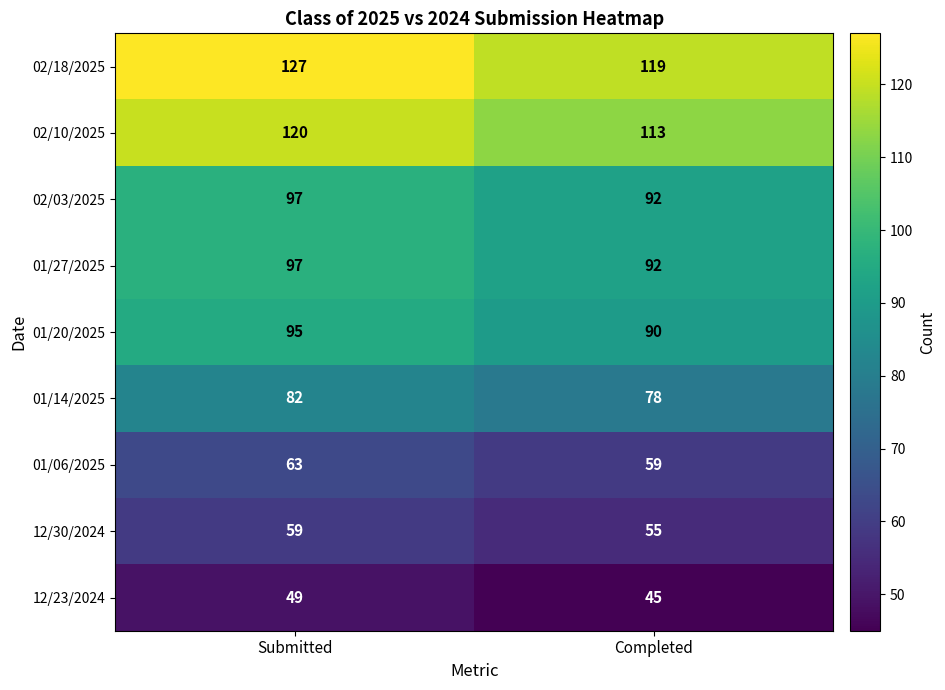

Reading left to right, what are all the values shown in this chart?

02/18/2025: 127	119
02/10/2025: 120	113
02/03/2025: 97	92
01/27/2025: 97	92
01/20/2025: 95	90
01/14/2025: 82	78
01/06/2025: 63	59
12/30/2024: 59	55
12/23/2024: 49	45